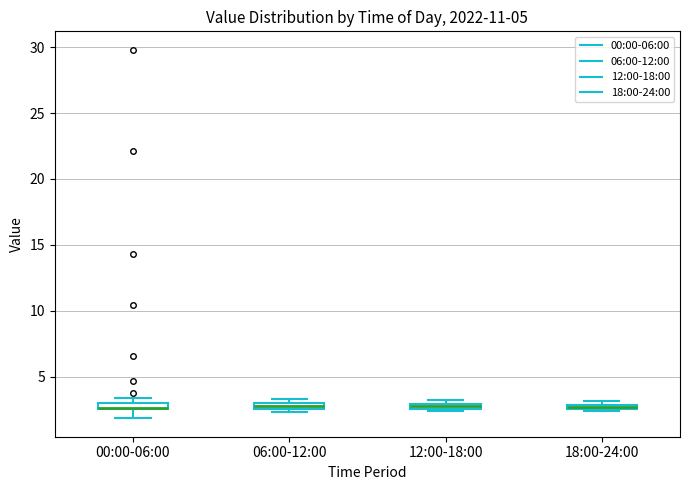

Where is the upper edge of the box for 18:00-24:00 on the y-axis? The values are not printed on the chart, so give them approximately, as read against the axis.

3.0